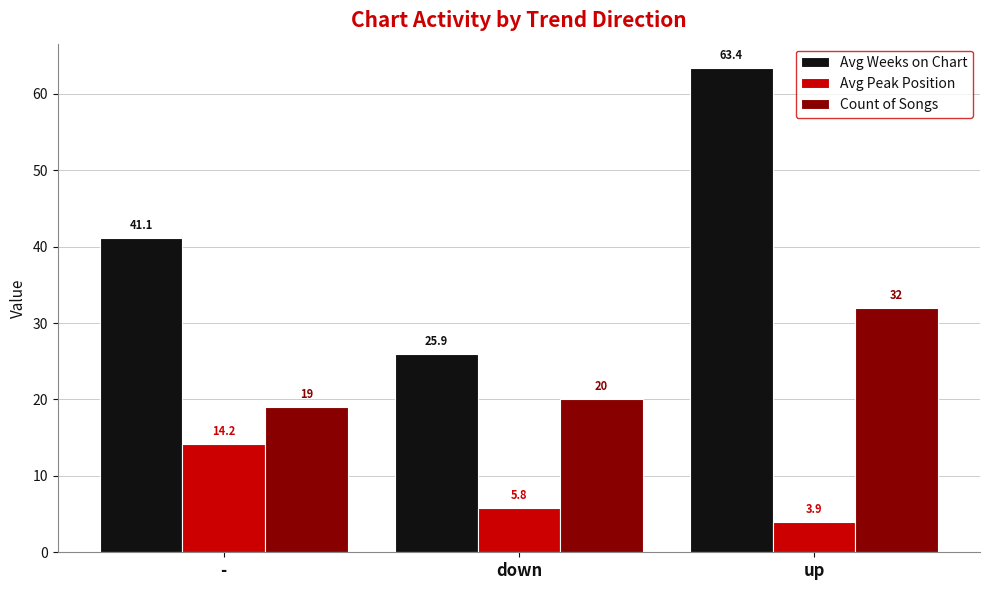

What is the difference between the highest and lowest values at down?

20.1